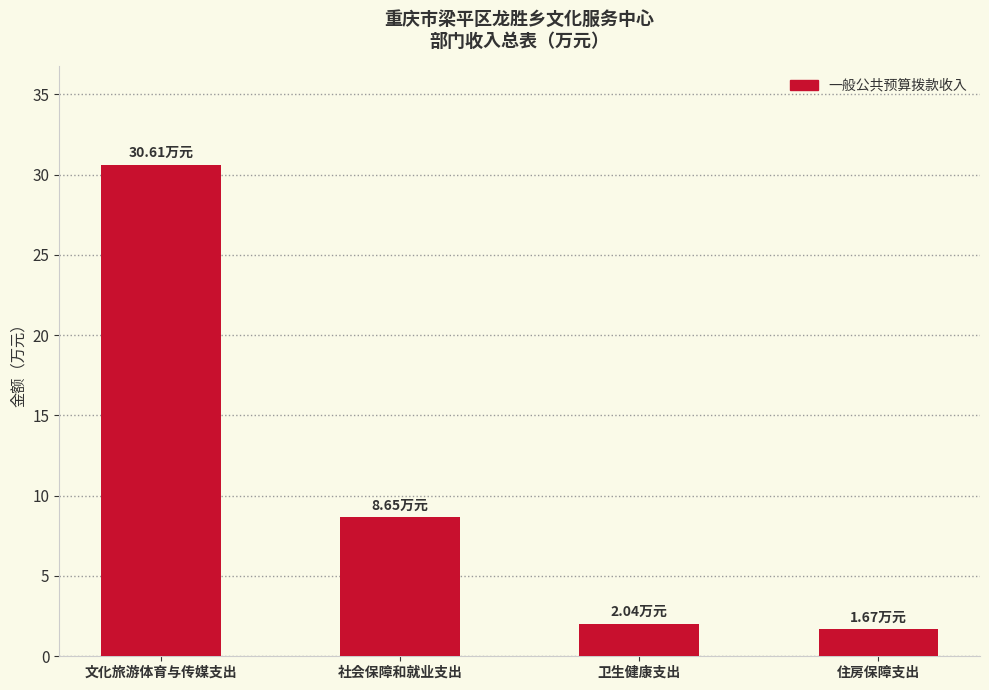

What is the smallest value displayed?

1.7